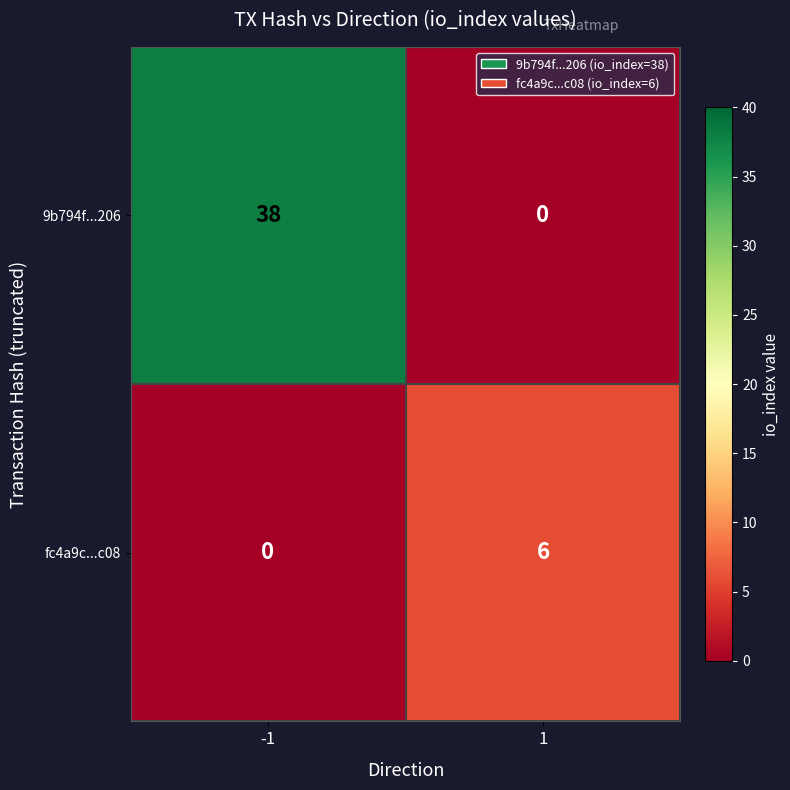

Reading right to left, list all the values displayed in this chart.

9b794f...206: 1=0	-1=38
fc4a9c...c08: 1=6	-1=0